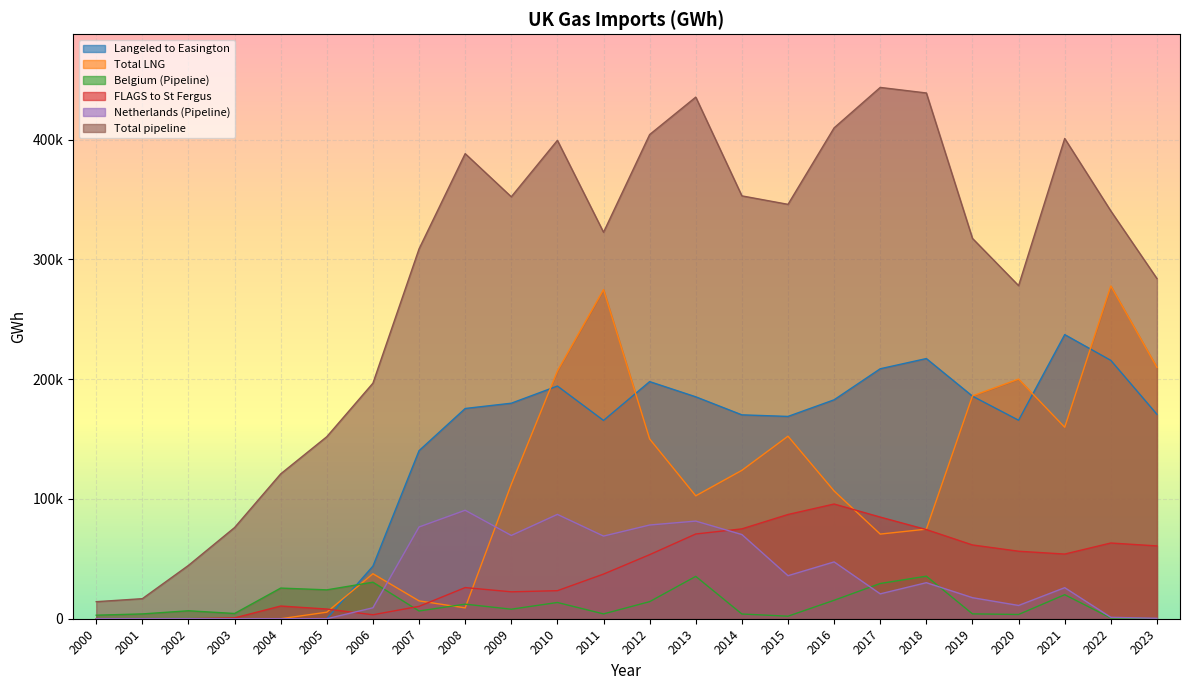

What is the value of the FLAGS to St Fergus point at the 21st from the left?

56362.5